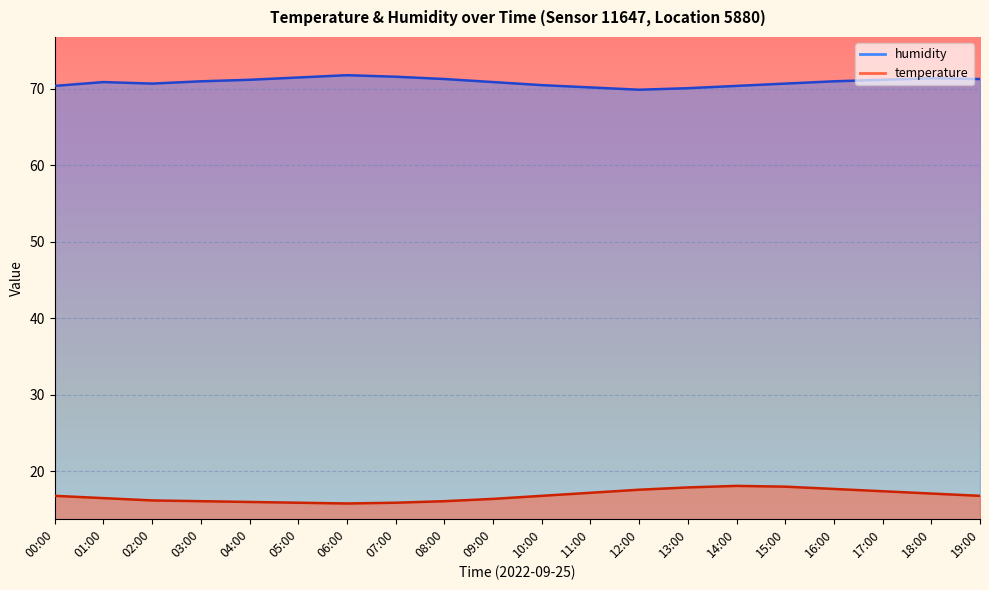

At which label is temperature closest to 16?

04:00